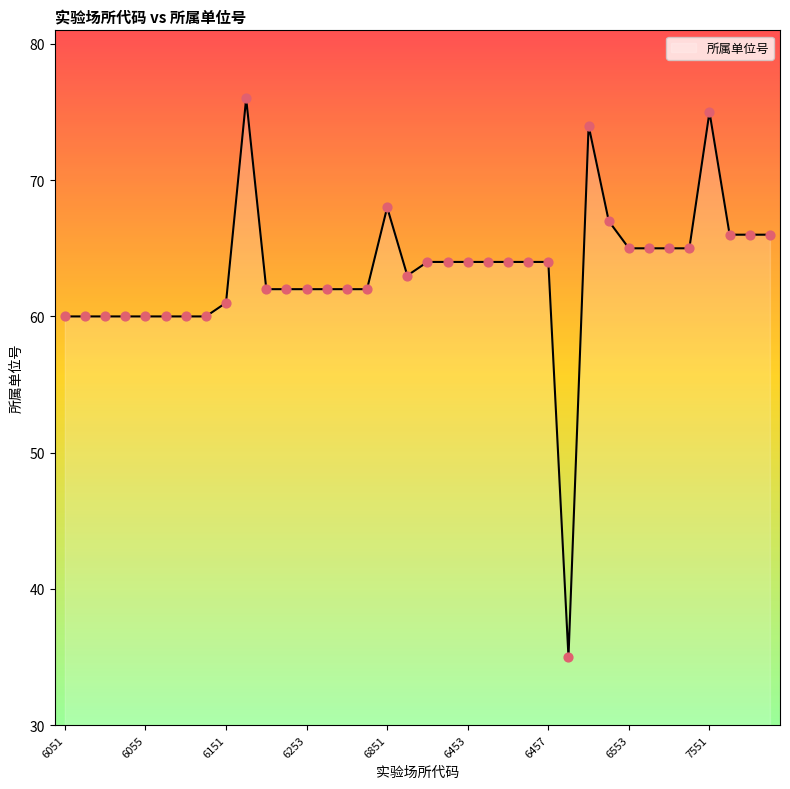

What is the difference between the maximum and minimum values?

41